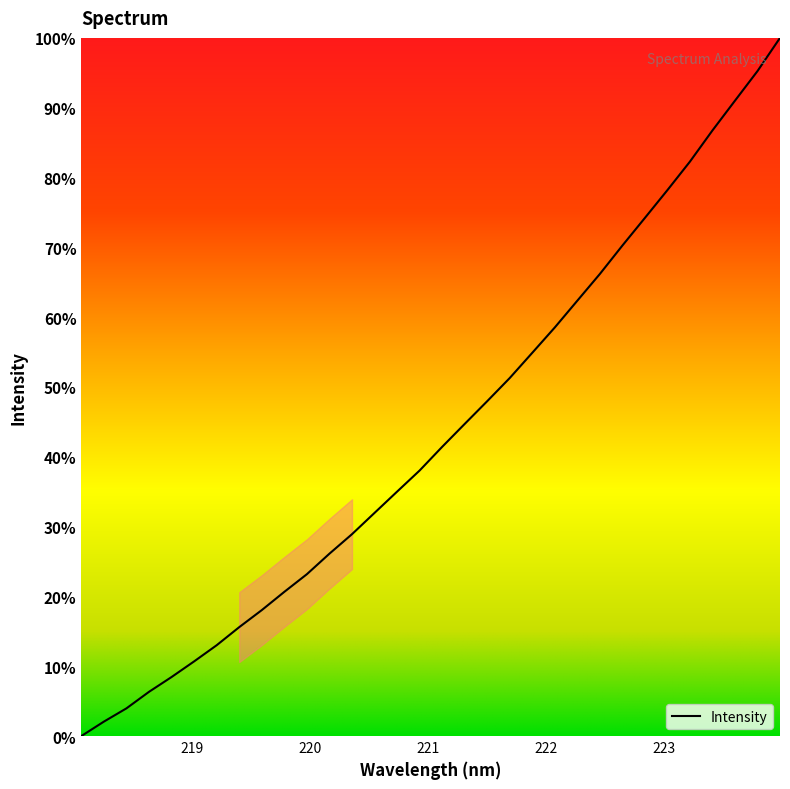

Is this an area chart (filled region under the line)?

No